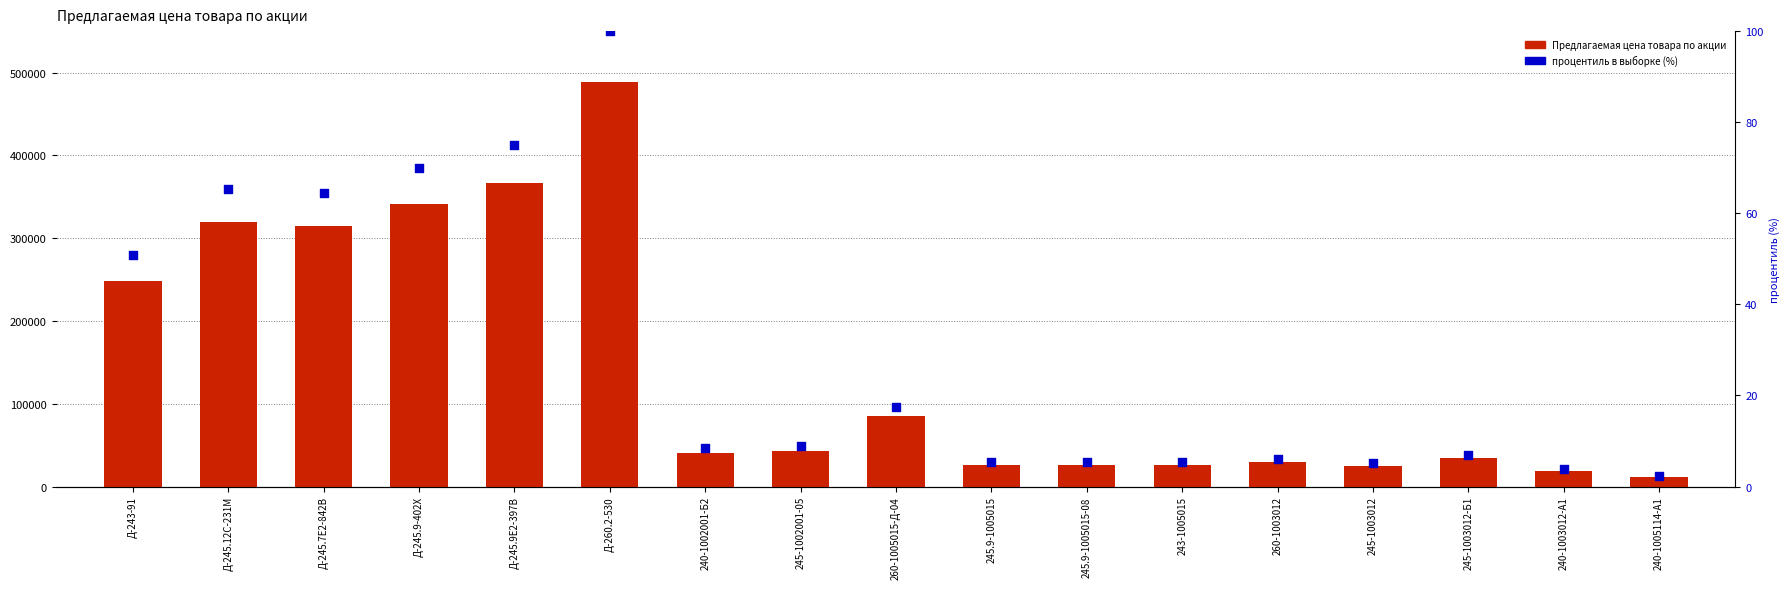

Is the value of процентиль в выборке (%) at 243-1005015 greater than the value of Предлагаемая цена товара по акции at Д-260.2-530?

No